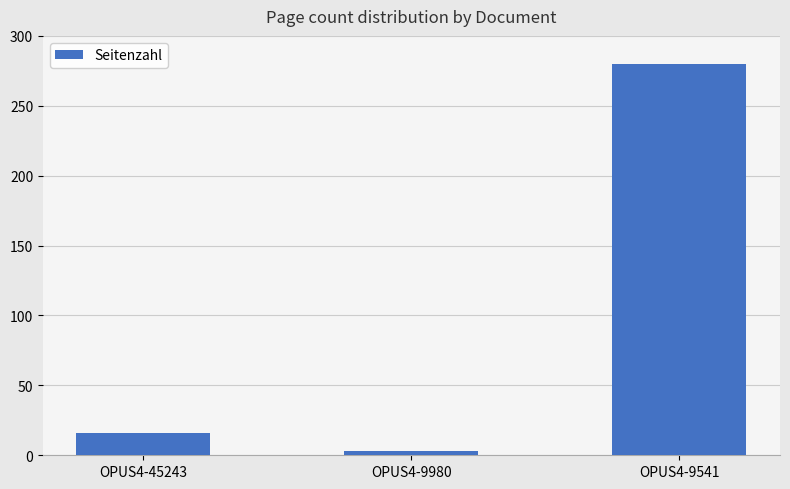

Reading left to right, transcribe all the data shown in this chart.

16	3	280